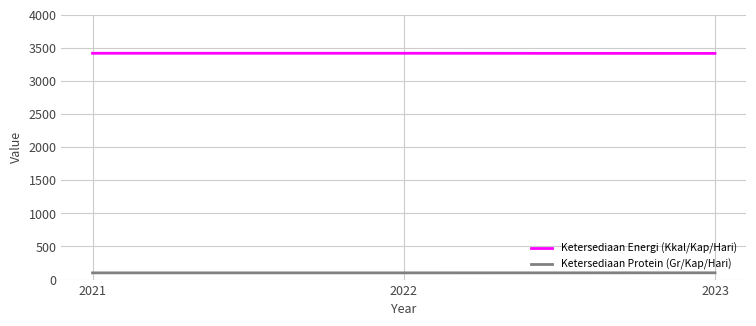

How many lines are shown in the chart?

2